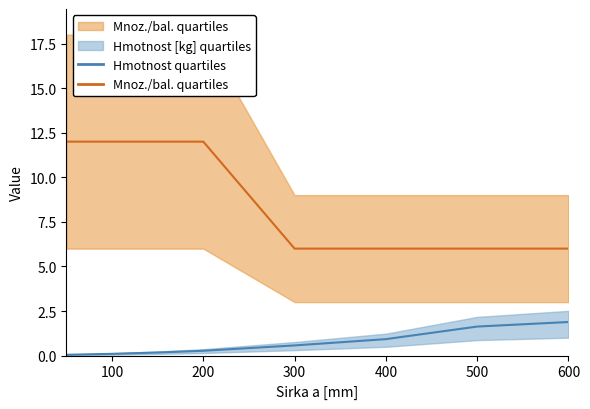

What is the spread (max minus min) of values at 200?

11.7